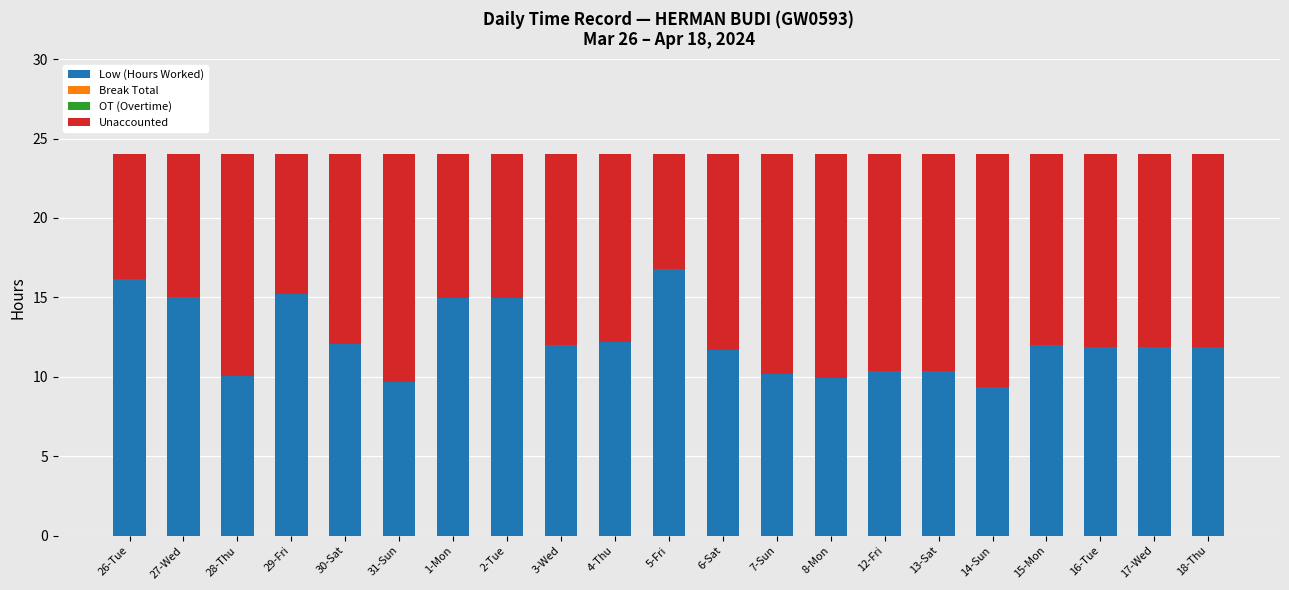

What is the sum of the Low (Hours Worked) values at 16-Tue and 2-Tue?

26.9